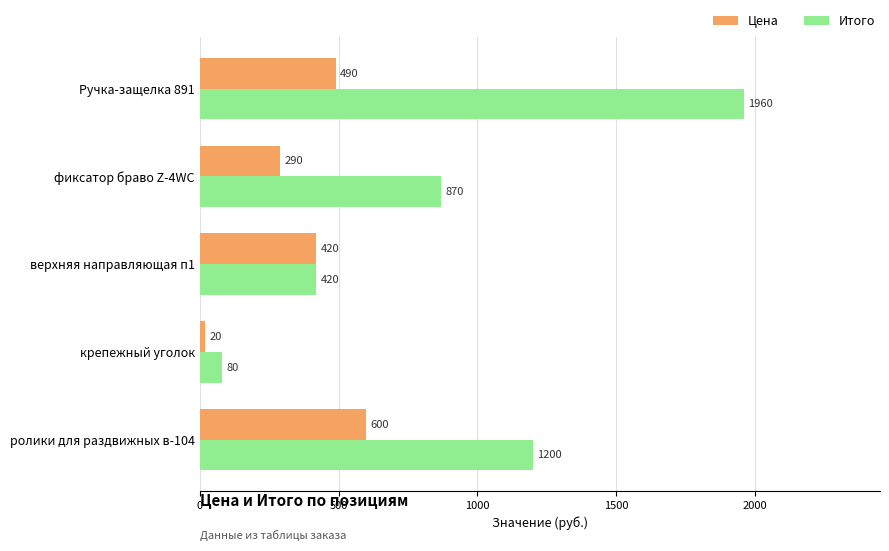

How many data points does each series have?

5